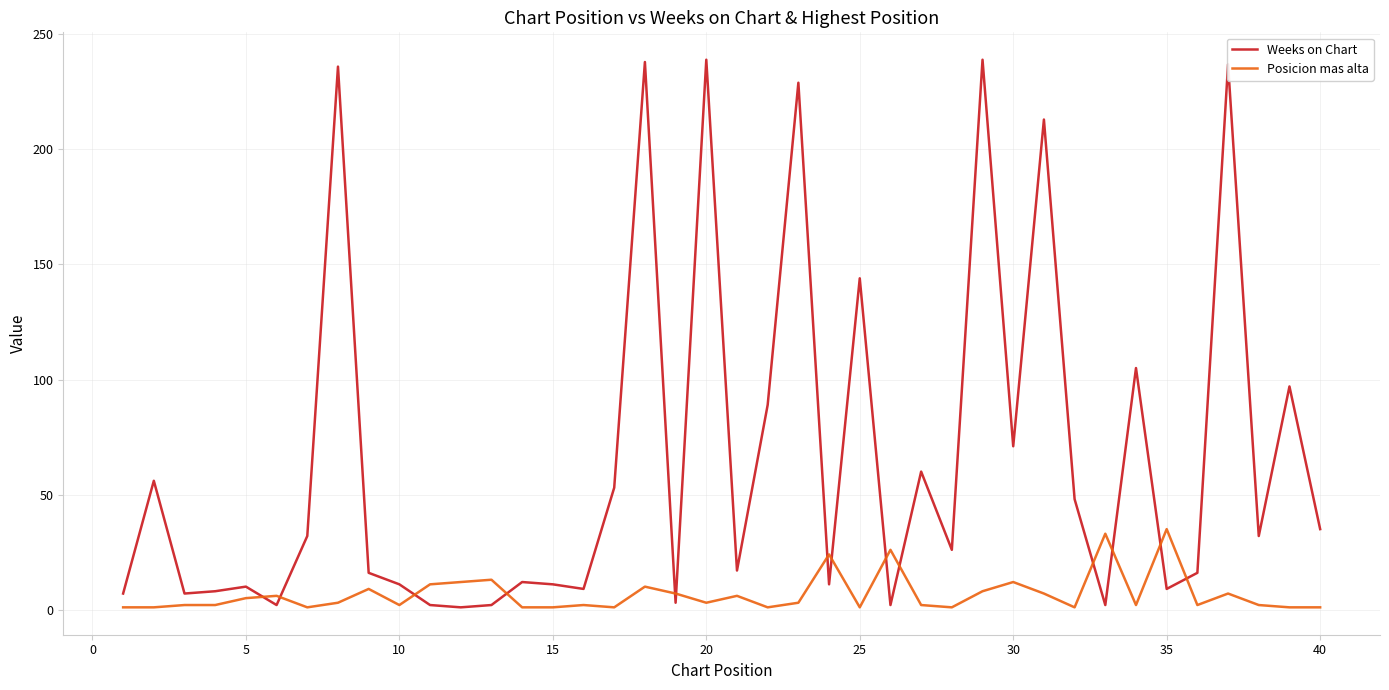

List the series in order of their peak value, lowest first.

Posicion mas alta, Weeks on Chart